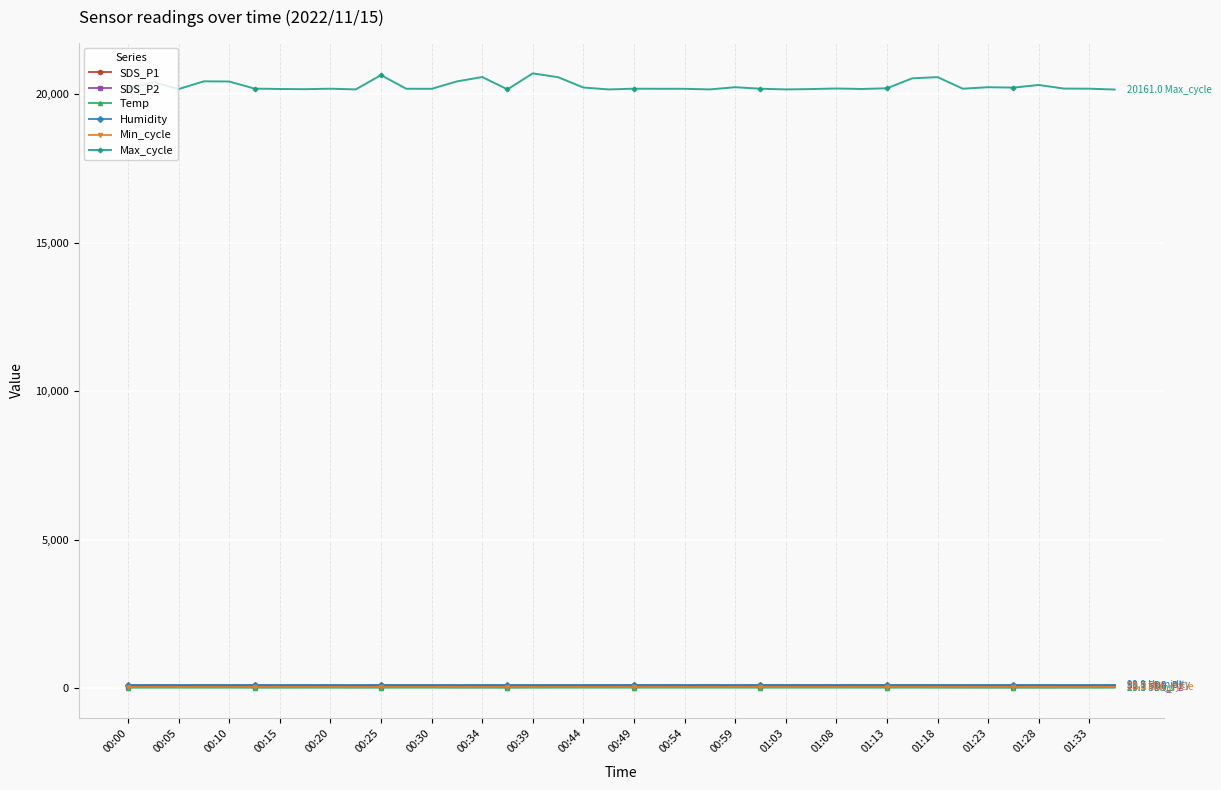

What is the sum of all Temp values?

403.7